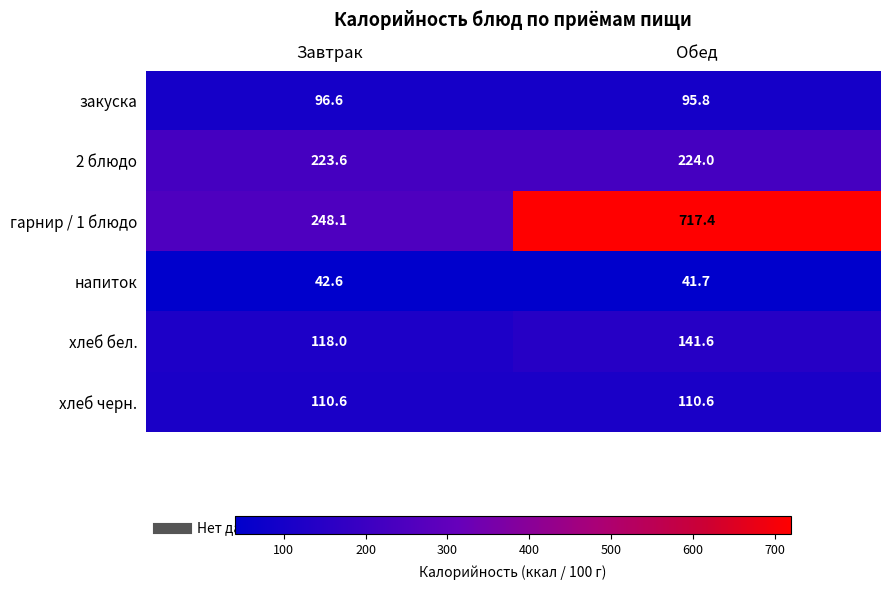

How many series are shown in this chart?

6